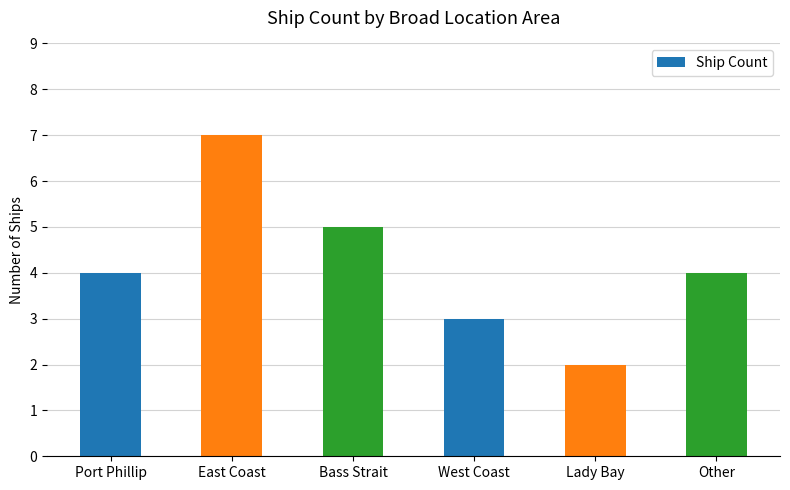

What is the ratio of the value at East Coast to the value at Bass Strait?

1.4